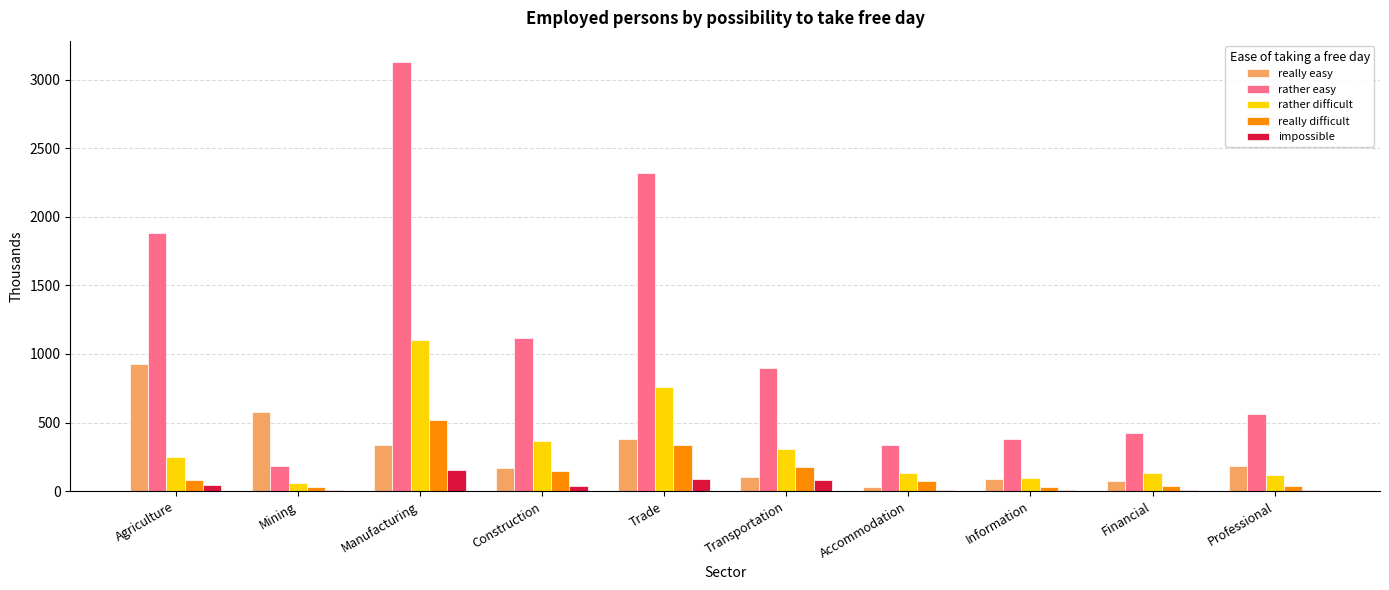

The value of rather easy at Trade is 2322. True or false?

True